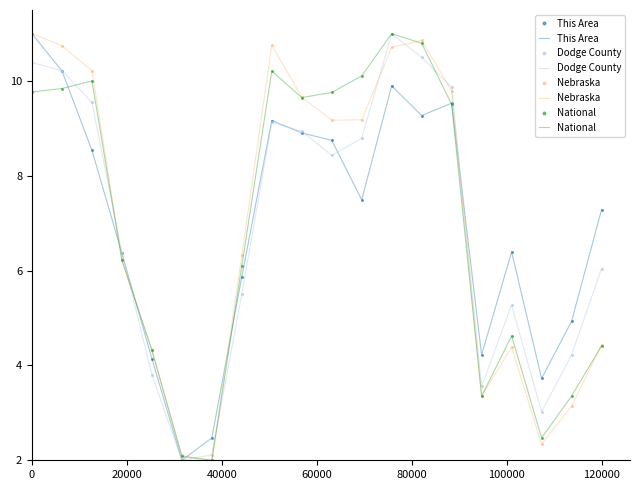

Which series ends up on top after the final intersection of National and Dodge County?

Dodge County